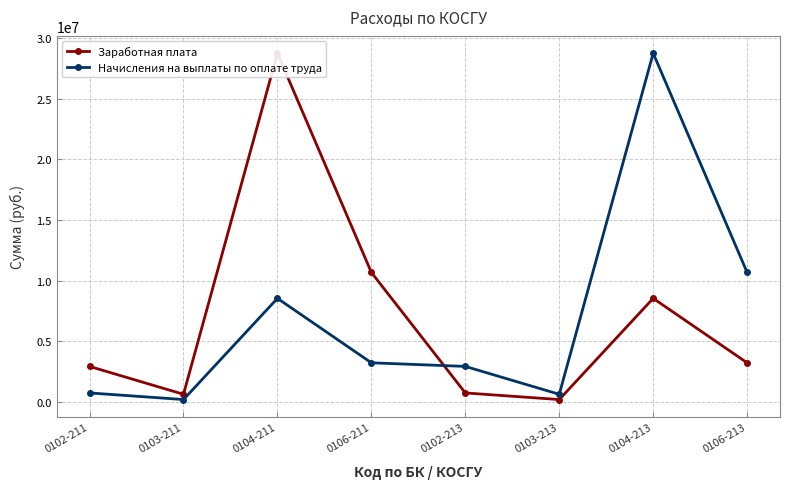

Rank the series by their maximum value, from lowest to highest.

Заработная плата, Начисления на выплаты по оплате труда